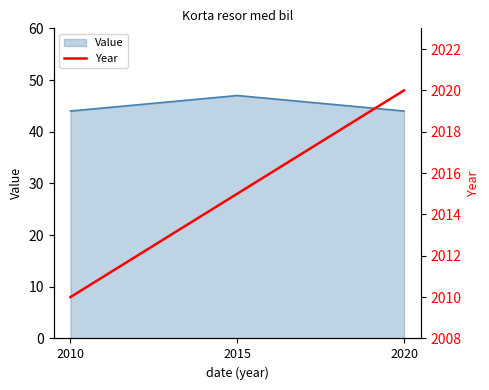

Where does the data first go above 2015?

2020